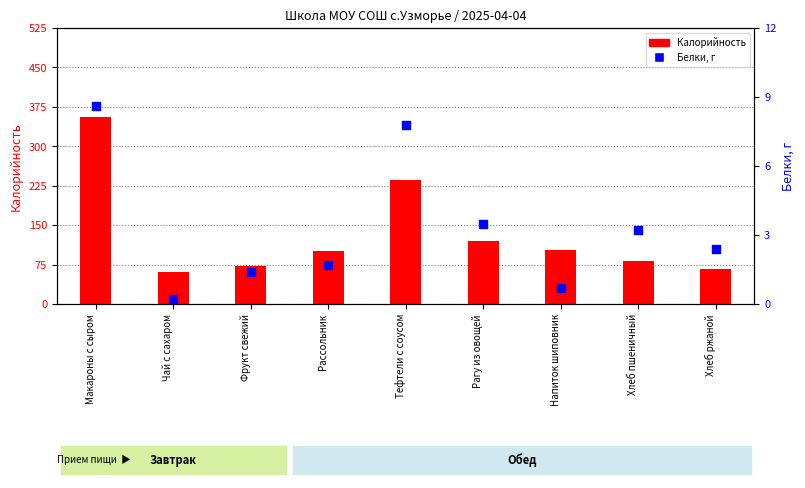

Which series has the largest Y range (max minus min)?

Калорийность